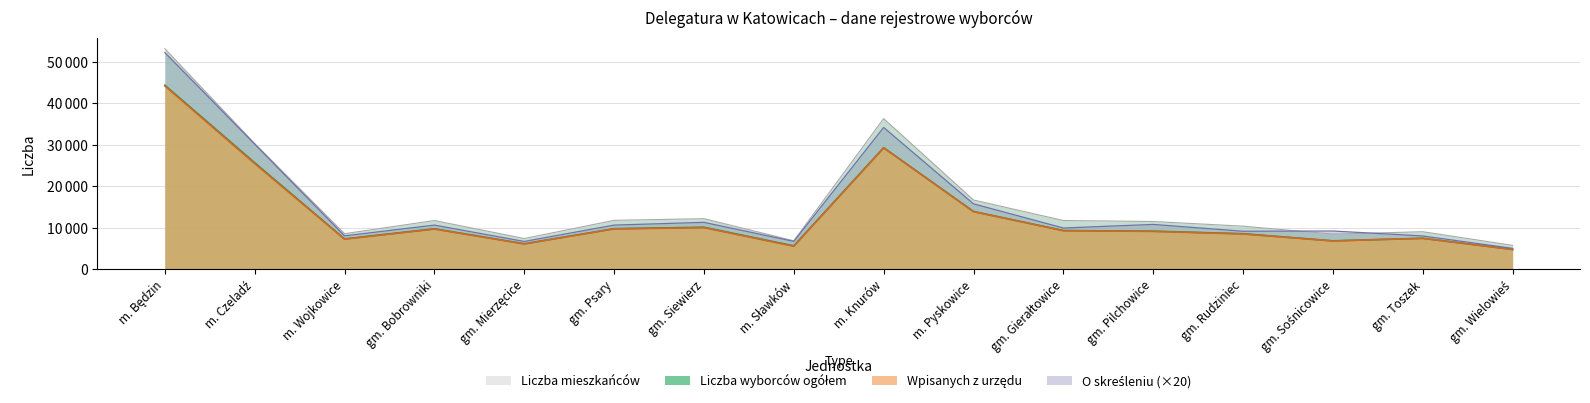

Where is Liczba wyborców ogółem nearest to the value 24594?

m. Czeladź